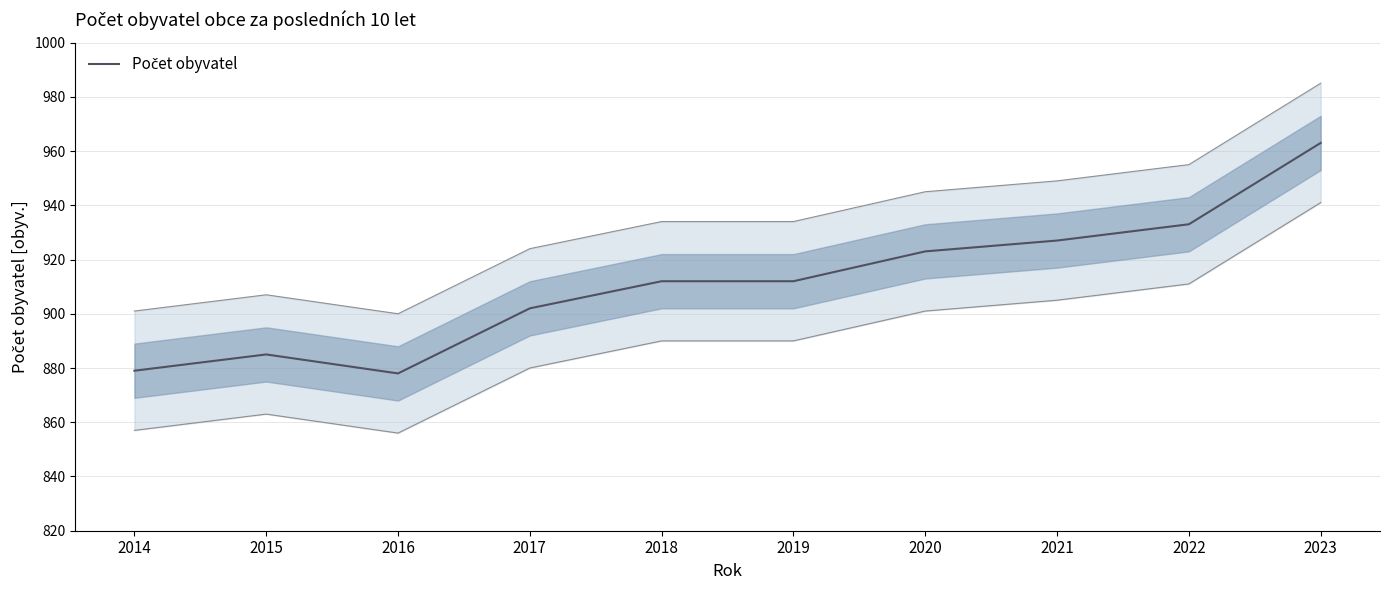

What is the difference between the second highest and second lowest values?

54